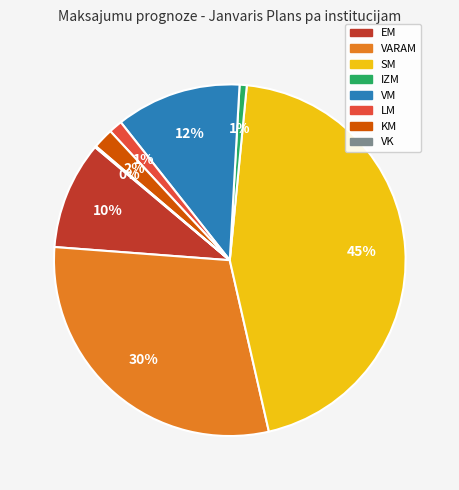

To the nearest percent, what is the average slice percentage?

12%